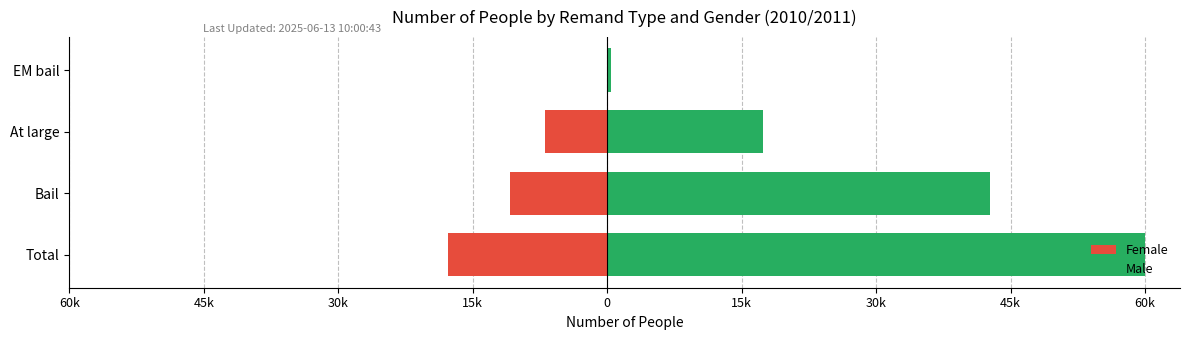

Which has a higher value, Bail or EM bail?

EM bail